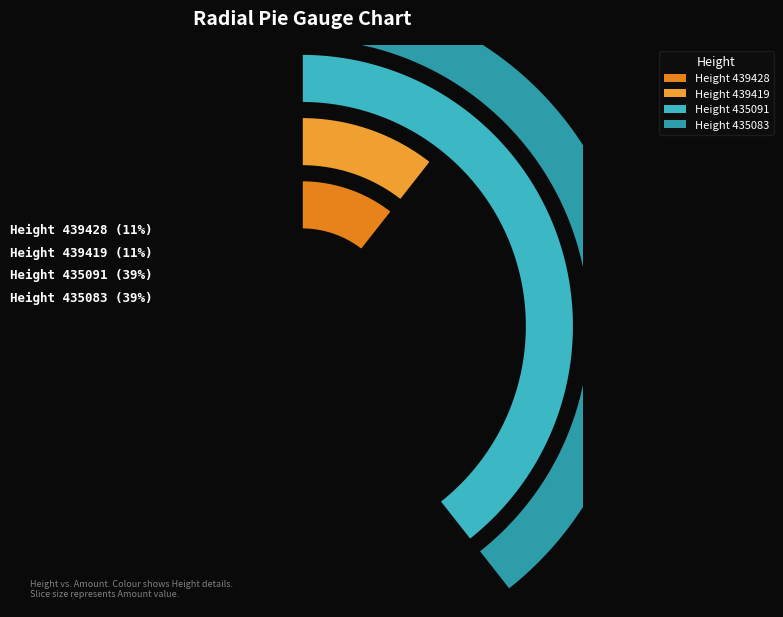

To the nearest percent, what percentage of the pie is 439428?

11%